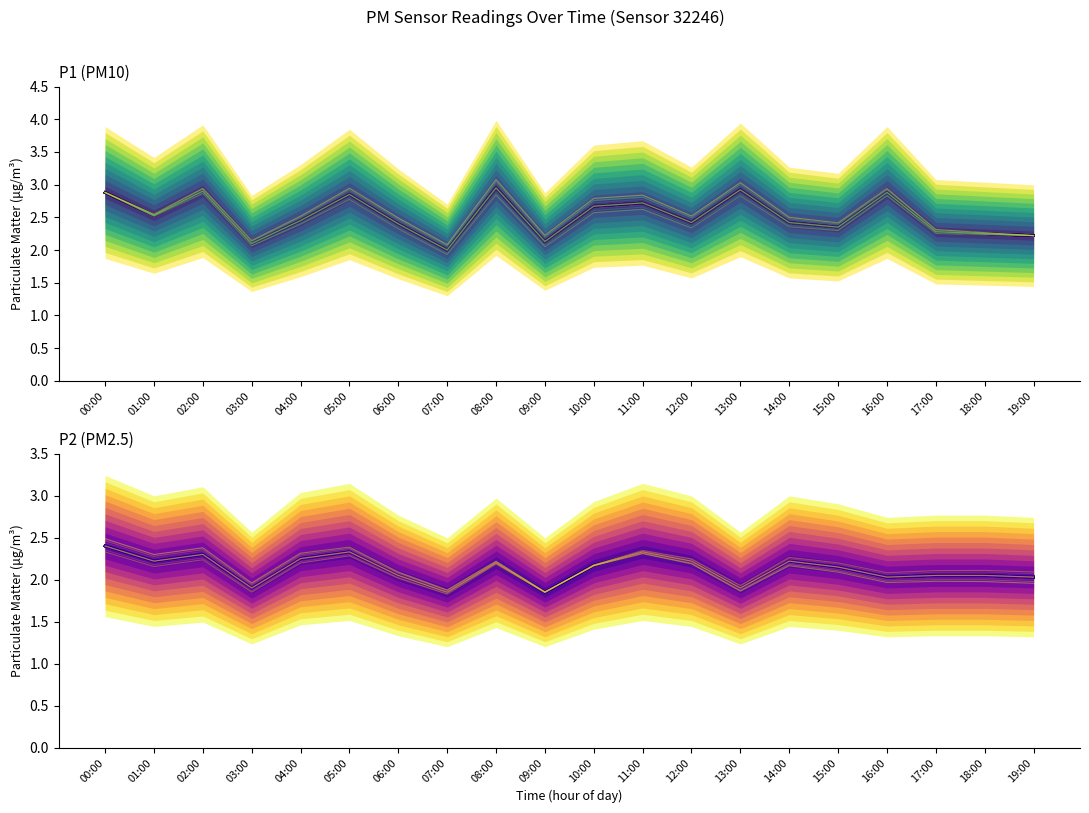

What is the maximum value shown in the chart?

3.0